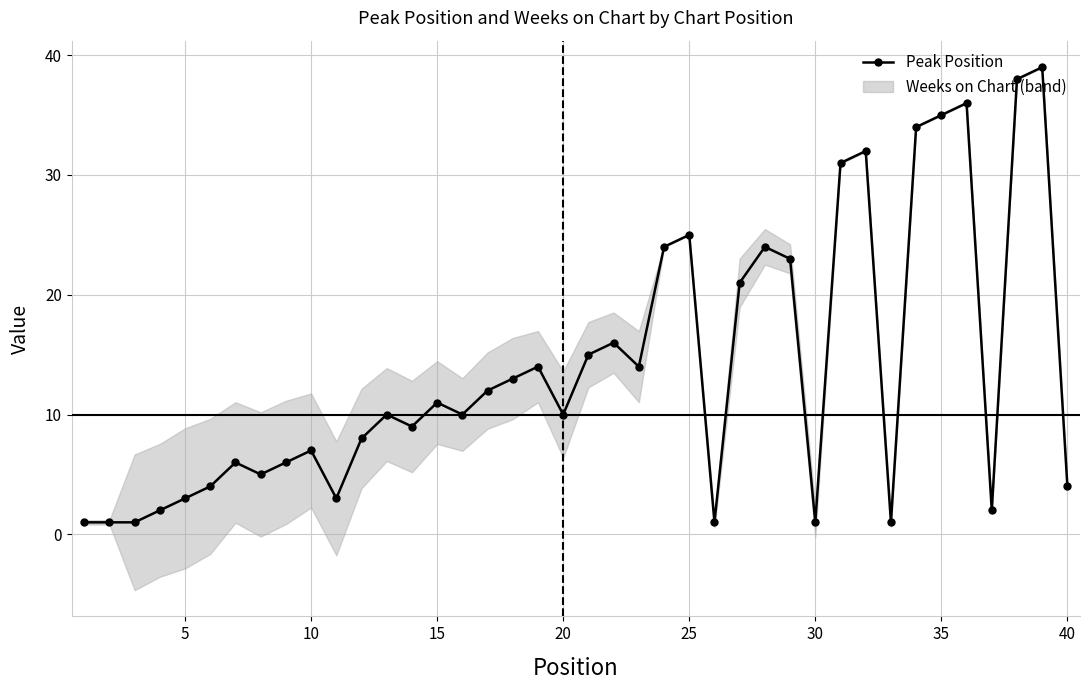

What is the difference between the maximum and second lowest values?

38